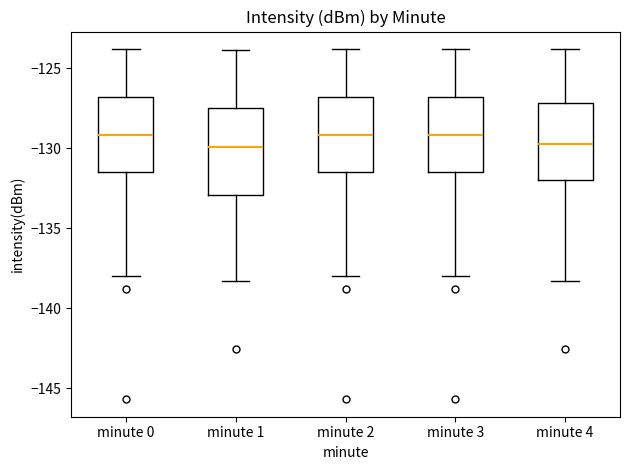

Where is the lower edge of the box for minute 1 on the y-axis? The values are not printed on the chart, so give them approximately, as read against the axis.

-133.0